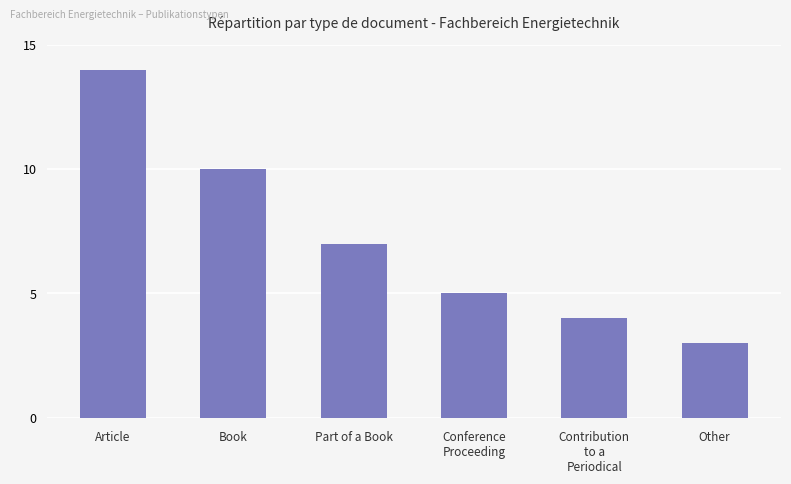

The value at Contribution
to a
Periodical is 4. True or false?

True